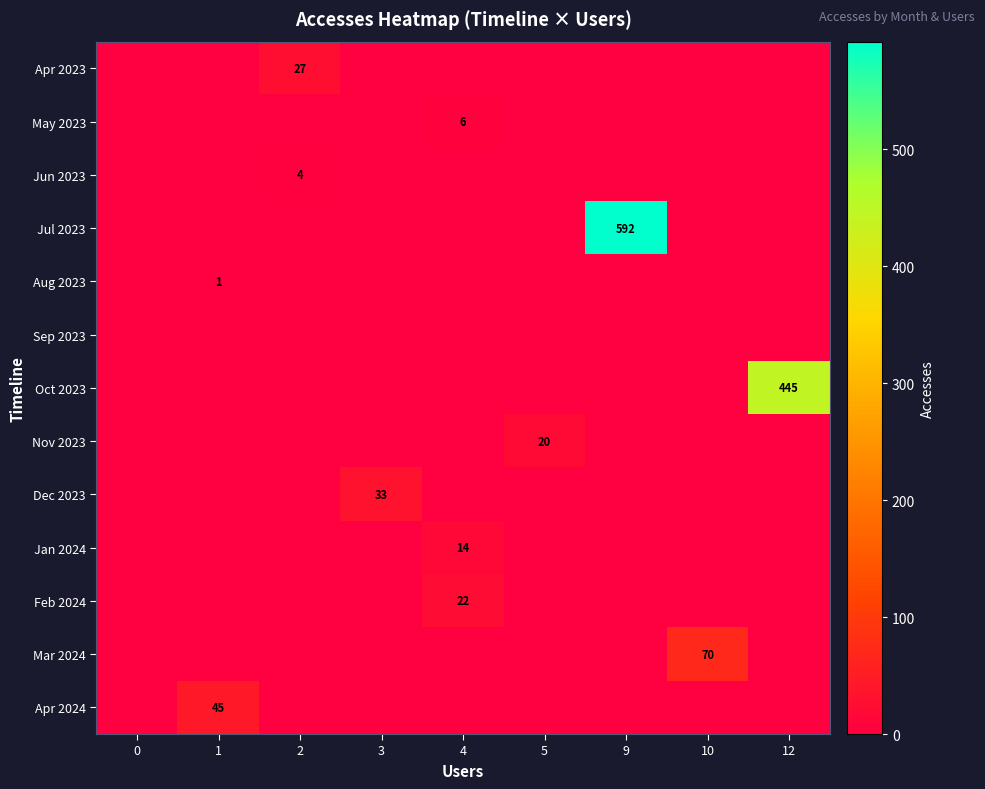

At how many categories does at least one series exceed 380?

2